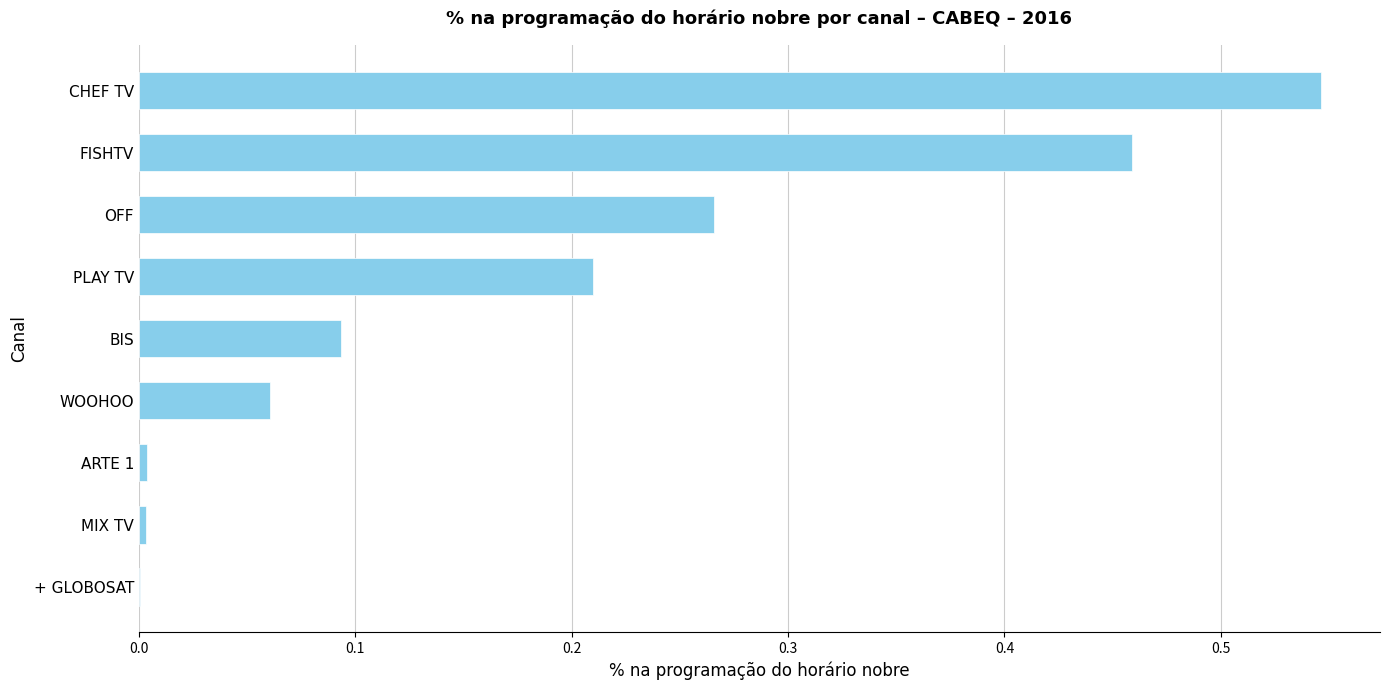

What is the change in value from WOOHOO to PLAY TV?

+0.1